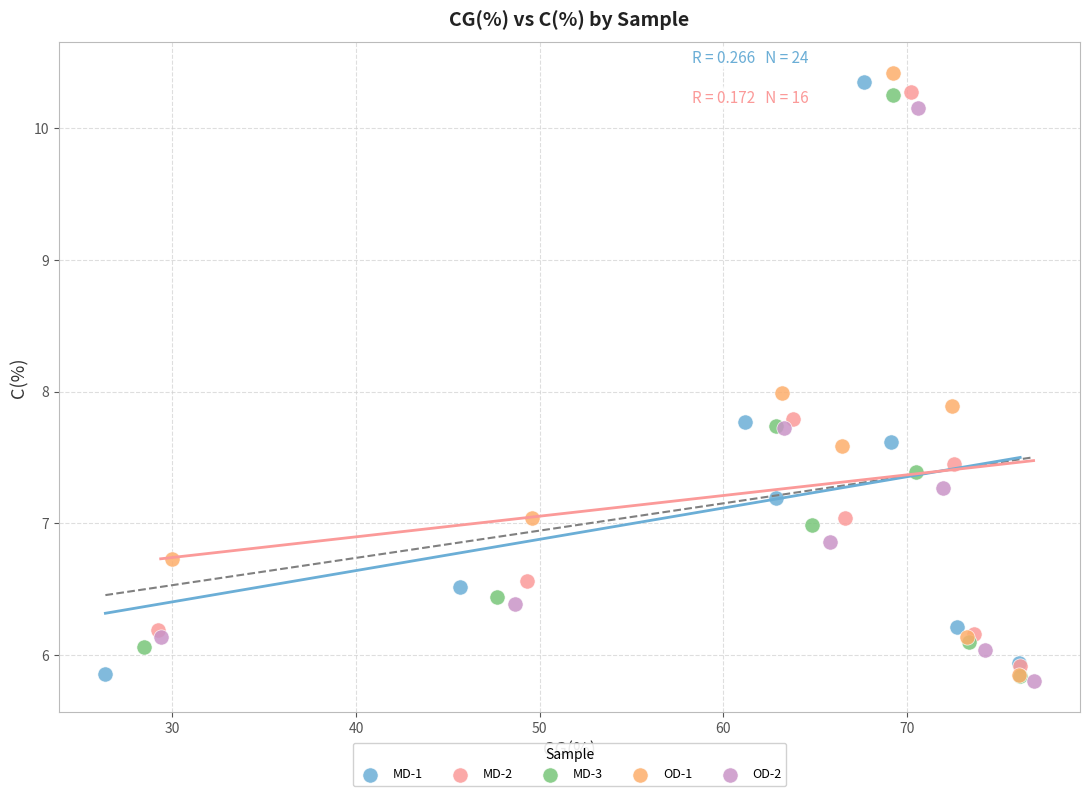

Which series reaches the maximum Y coordinate?

OD-1